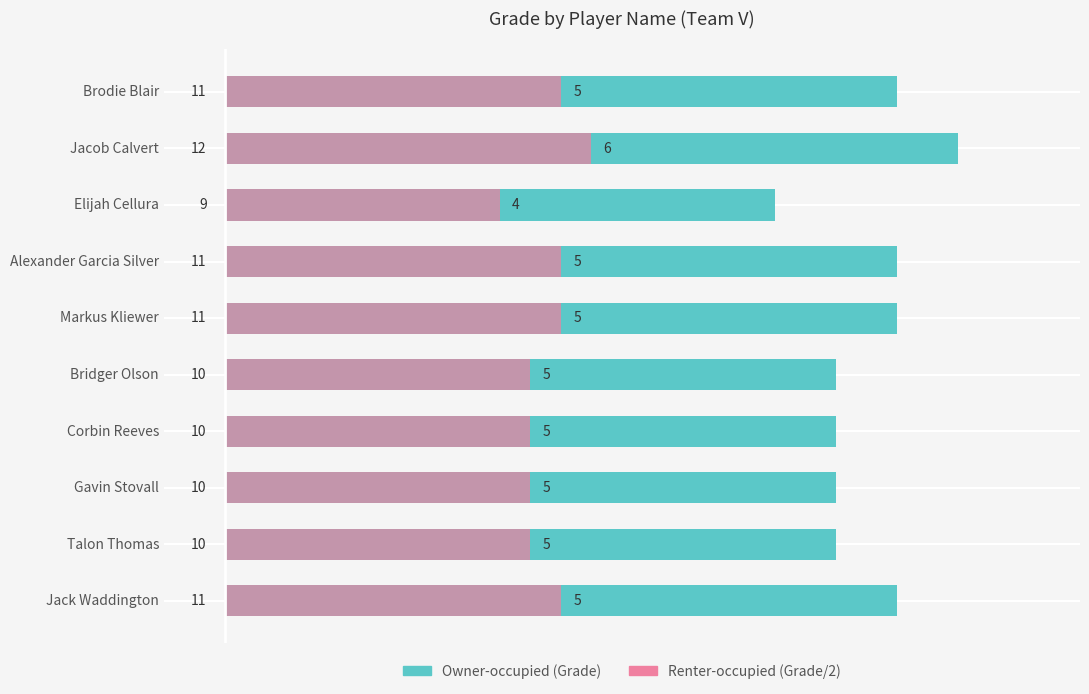

True or false: Grade (Right) has a value of 3.0 at Bridger Olson.

False